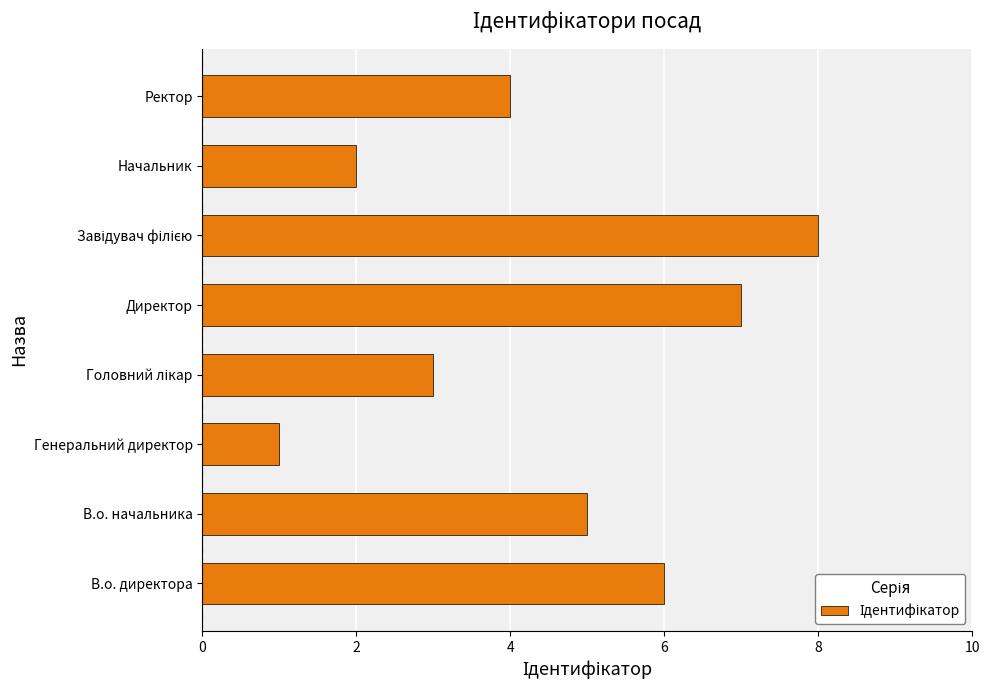

What is the change in value from В.о. начальника to Начальник?

-3